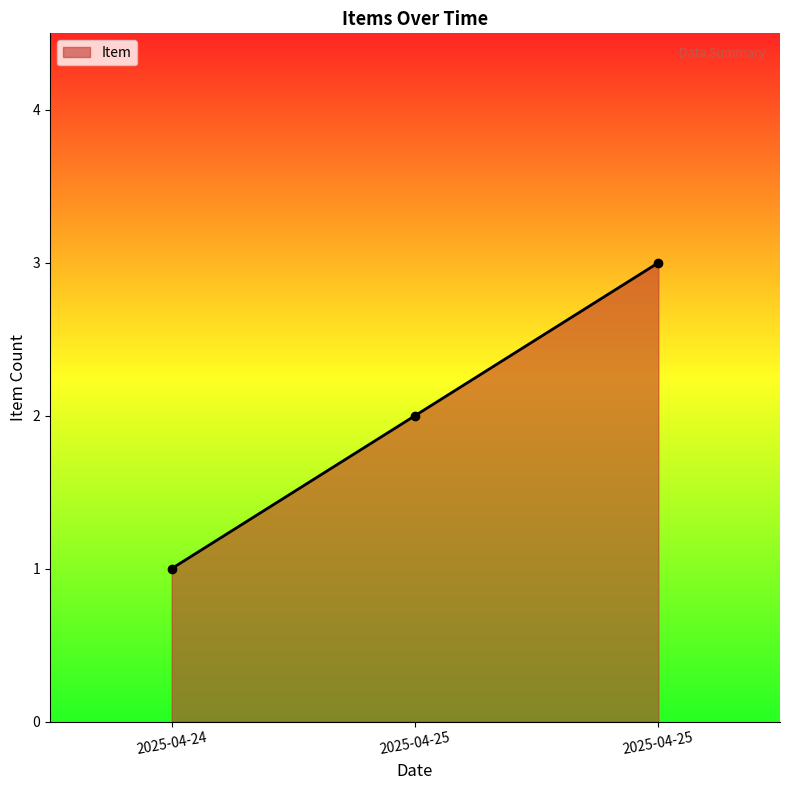

Count the number of categories in the chart.

3